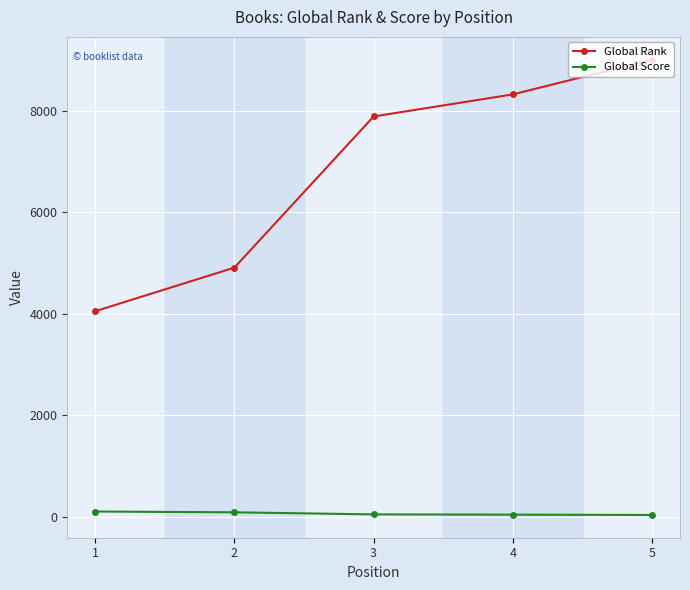

Between 2 and 5, which series saw the biggest shift?

Global Rank